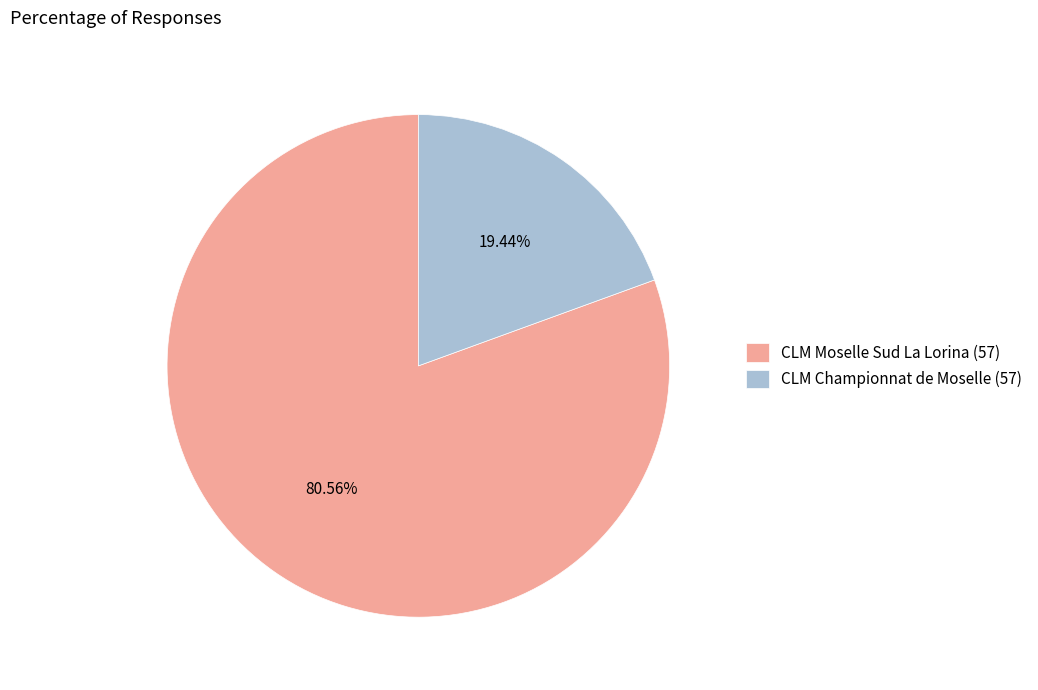

Is there a majority slice in this chart?

Yes